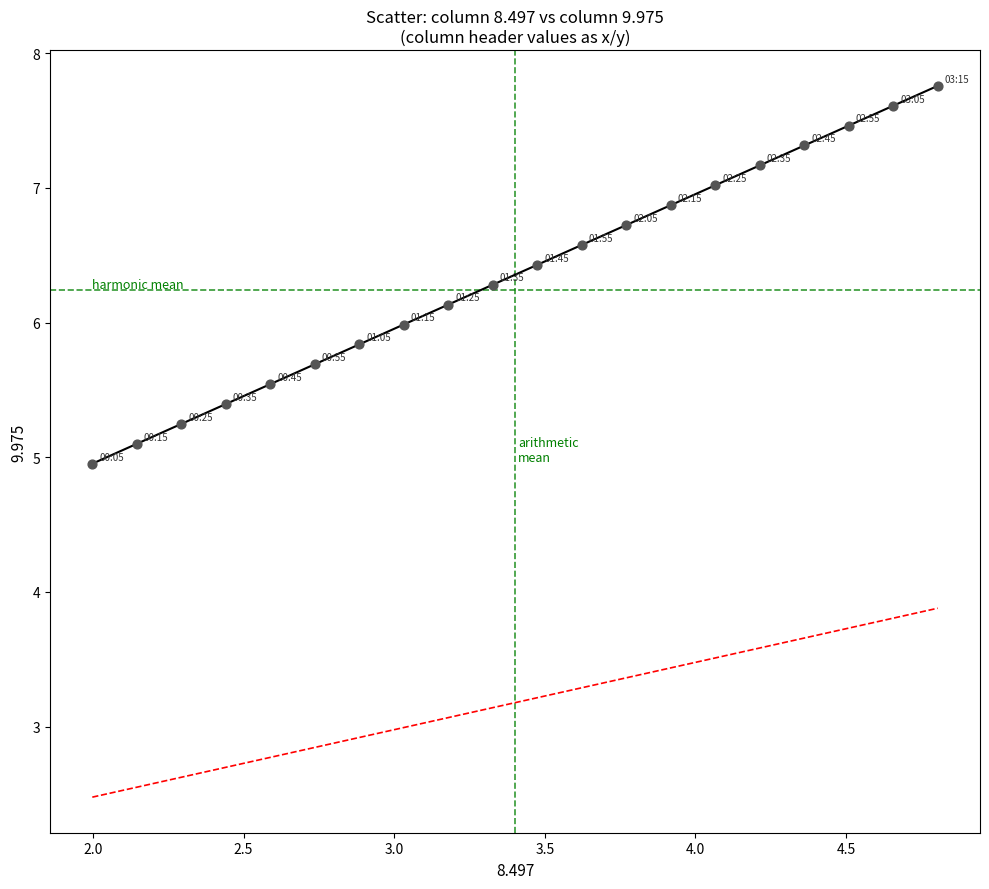

What is the range of Y values (max minus min)?

2.8